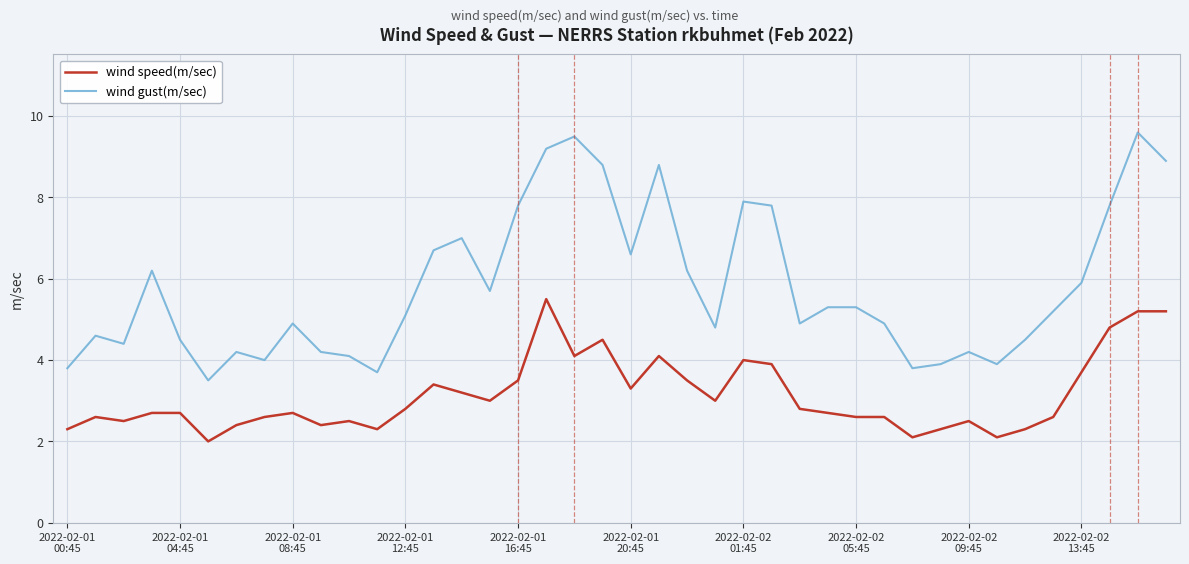

Reading left to right, transcribe all the data shown in this chart.

wind speed(m/sec): 2.3	2.6	2.5	2.7	2.7	2.0	2.4	2.6	2.7	2.4	2.5	2.3	2.8	3.4	3.2	3.0	3.5	5.5	4.1	4.5	3.3	4.1	3.5	3.0	4.0	3.9	2.8	2.7	2.6	2.6	2.1	2.3	2.5	2.1	2.3	2.6	3.7	4.8	5.2	5.2
wind gust(m/sec): 3.8	4.6	4.4	6.2	4.5	3.5	4.2	4.0	4.9	4.2	4.1	3.7	5.1	6.7	7.0	5.7	7.8	9.2	9.5	8.8	6.6	8.8	6.2	4.8	7.9	7.8	4.9	5.3	5.3	4.9	3.8	3.9	4.2	3.9	4.5	5.2	5.9	7.8	9.6	8.9